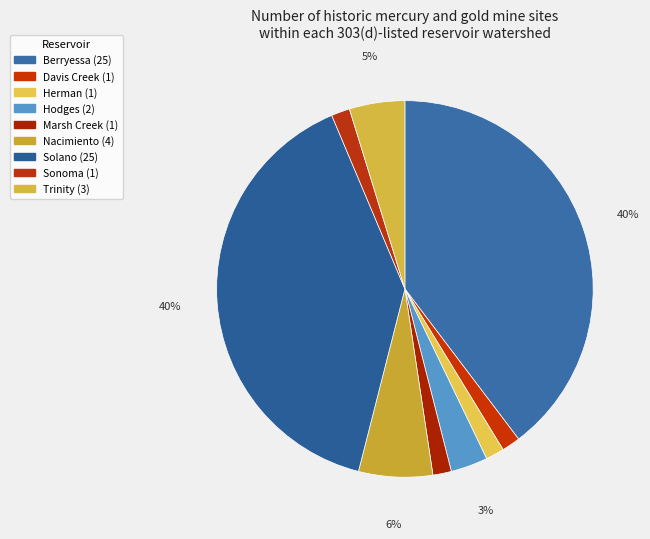

How much of the chart is everything except Sonoma?

98.4%